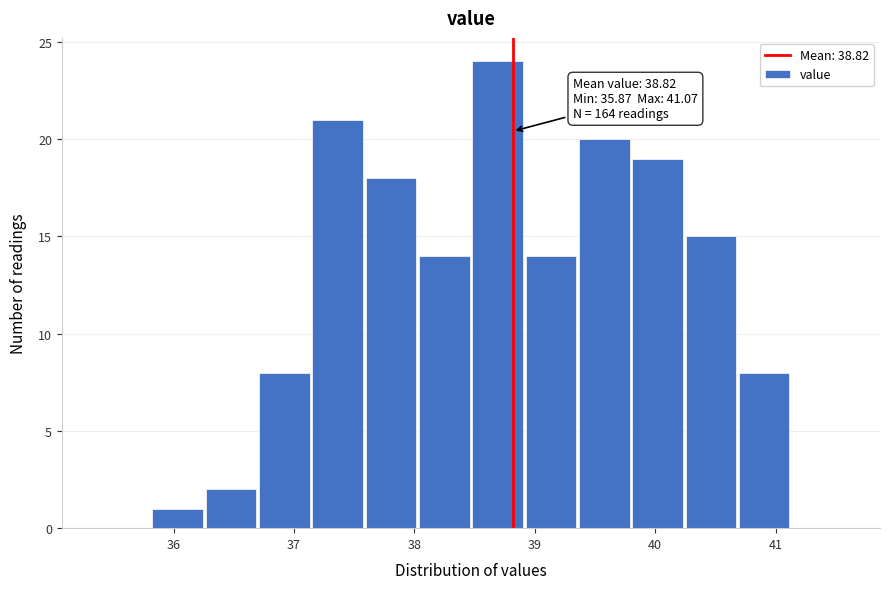

Over which range of the x-axis is the bar tallest?

38.5 to 38.9